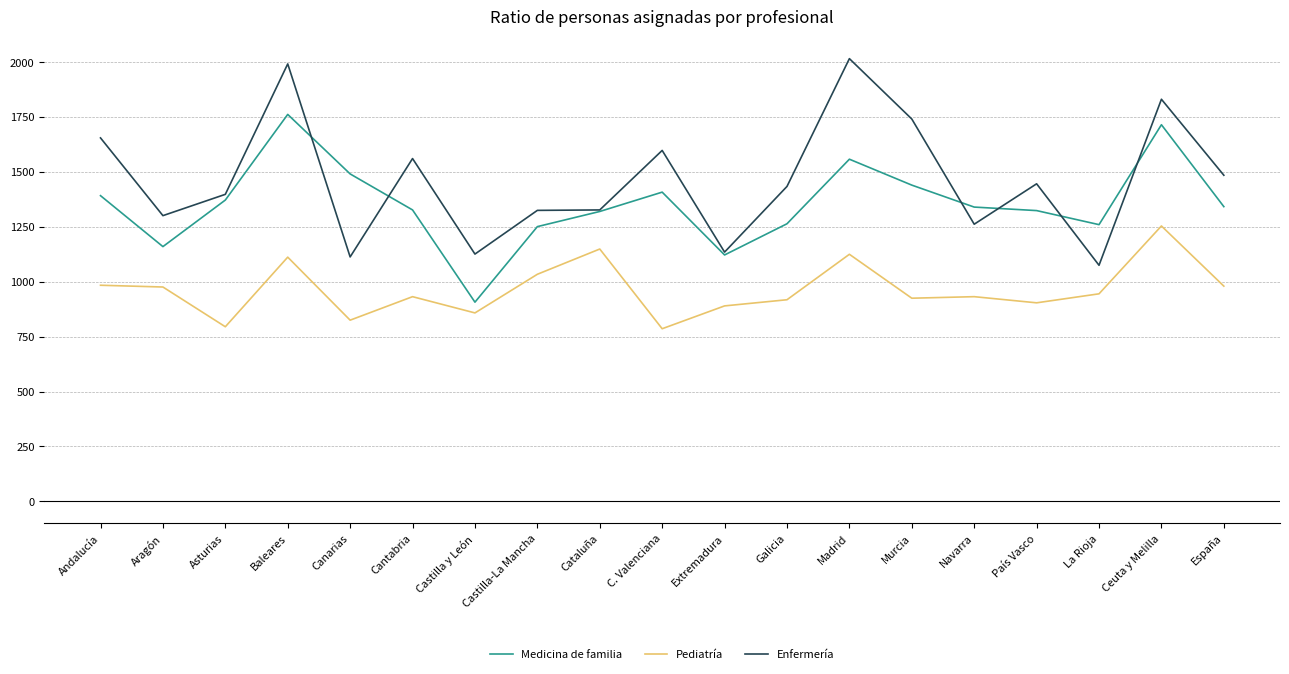

Does the chart have visible grid lines?

Yes